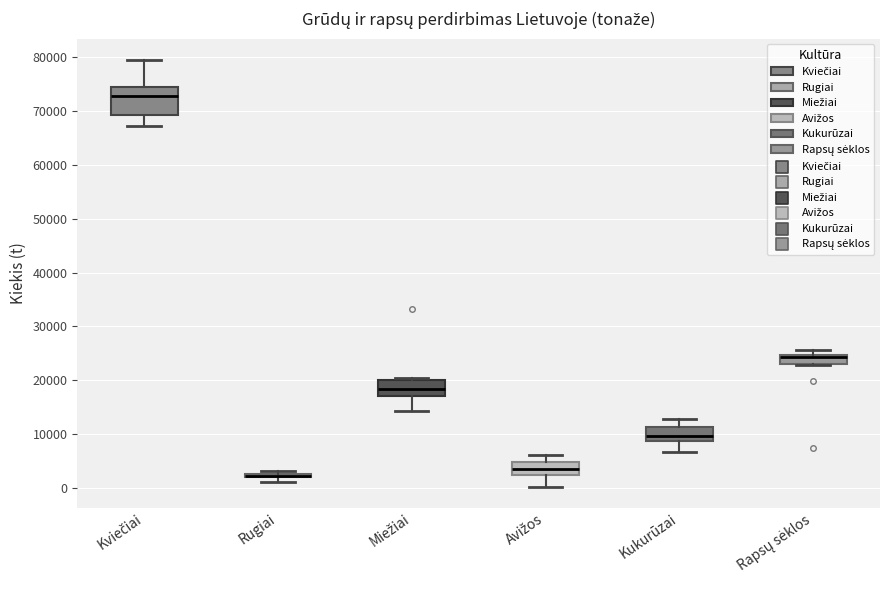

Where does the upper whisker of the box for Avižos end on the y-axis? The values are not printed on the chart, so give them approximately, as read against the axis.

6000